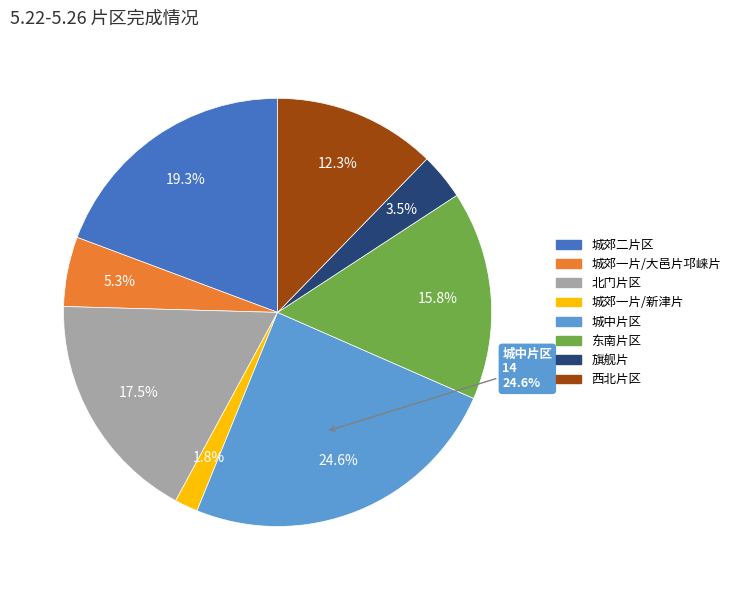

What is the smallest slice in the pie chart?

城郊一片/新津片